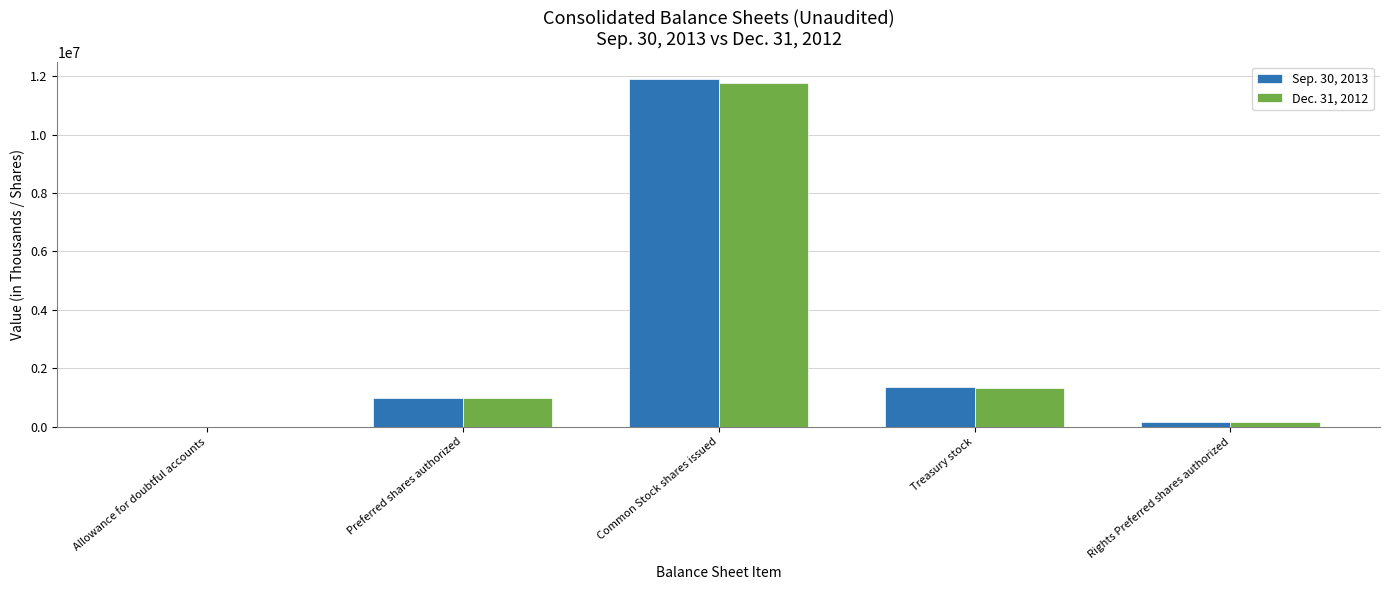

At which category does the chart reach its peak across all series?

Common Stock shares issued